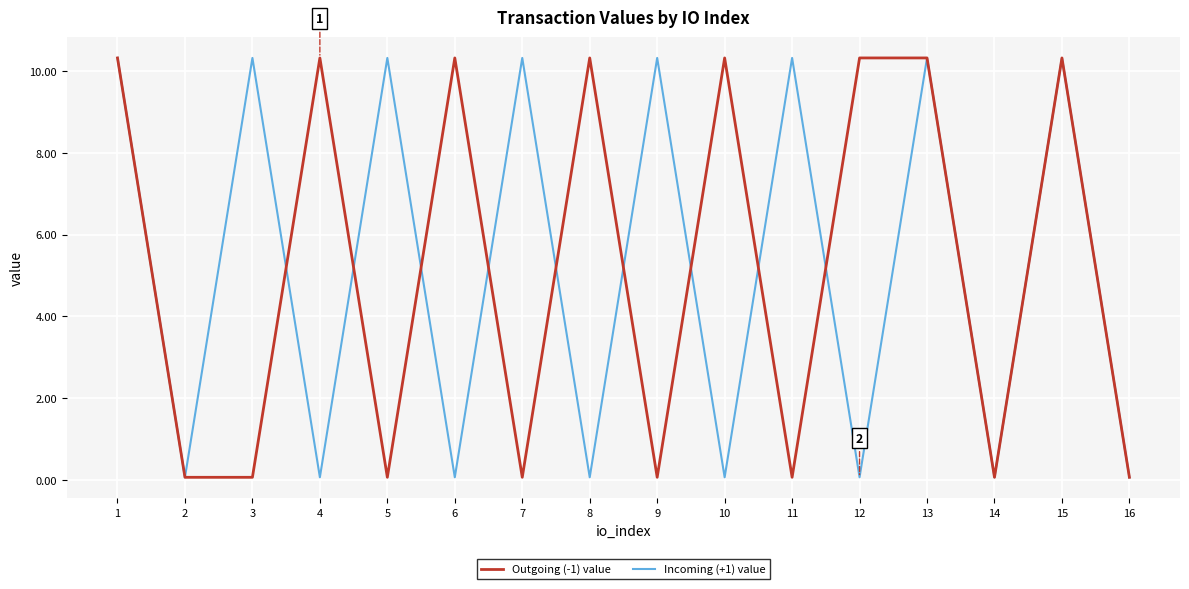

The value of Outgoing (-1) value at 1 is 3.4. True or false?

False